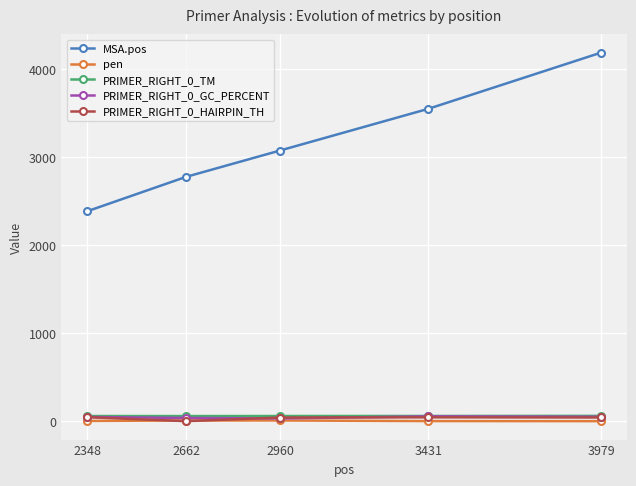

True or false: PRIMER_RIGHT_0_TM and pen cross at least once.

False